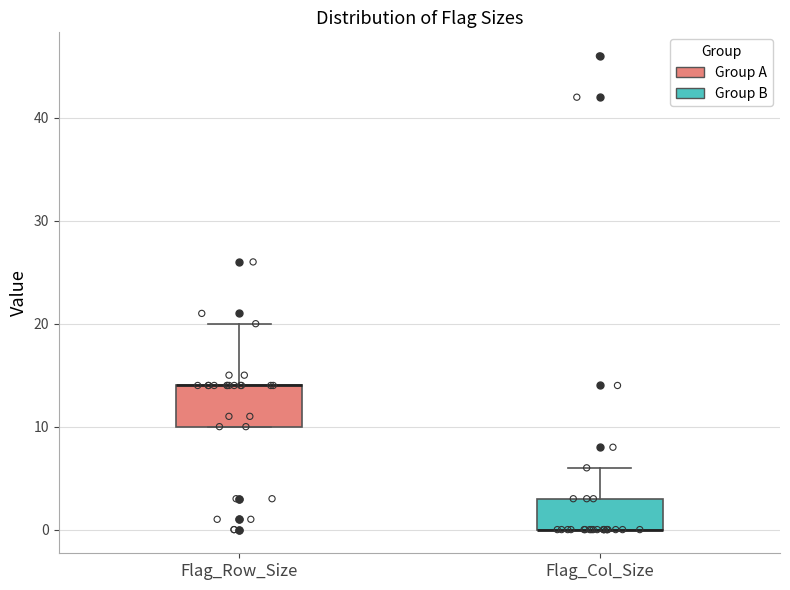

Reading left to right, read every box against the y-axis: the position of its median line, the range the box covers, and the ends of its whiskers. The values are not printed on the chart, so give them approximately, as read against the axis.

Flag_Row_Size: median 14 (drawn on the box's upper edge), box 10 to 14, whiskers 10 to 20
Flag_Col_Size: median 0 (drawn on the box's lower edge), box 0 to 3, whiskers 0 to 6